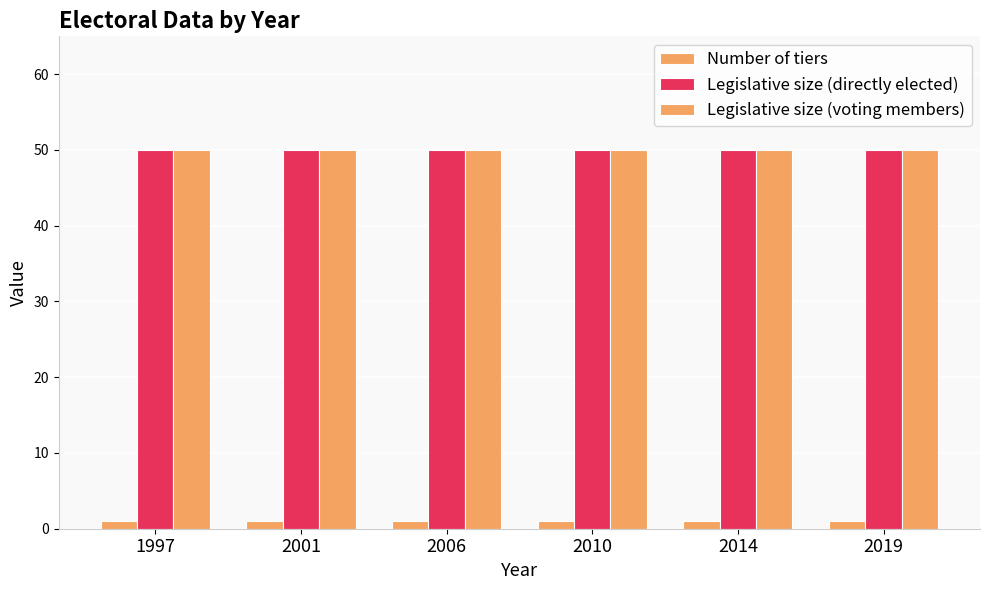

What is the sum of all Number of tiers values?

6